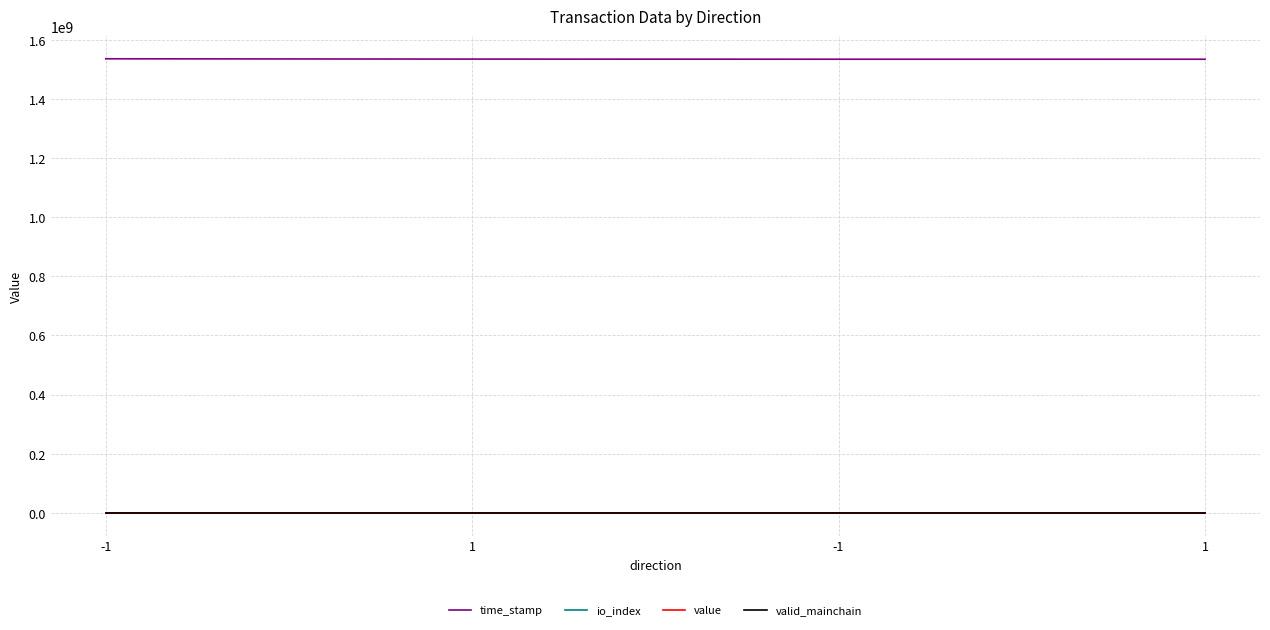

What is the value of the valid_mainchain point at the 2nd from the left?

1.0